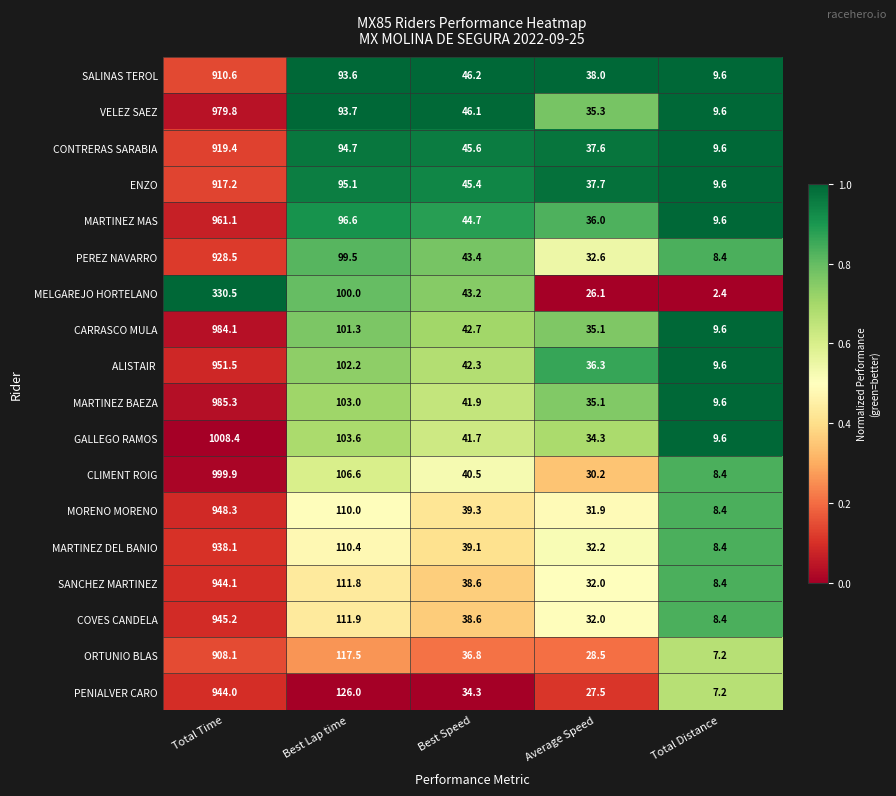

The SANCHEZ MARTINEZ series shows 32.0 at Average Speed. True or false?

True